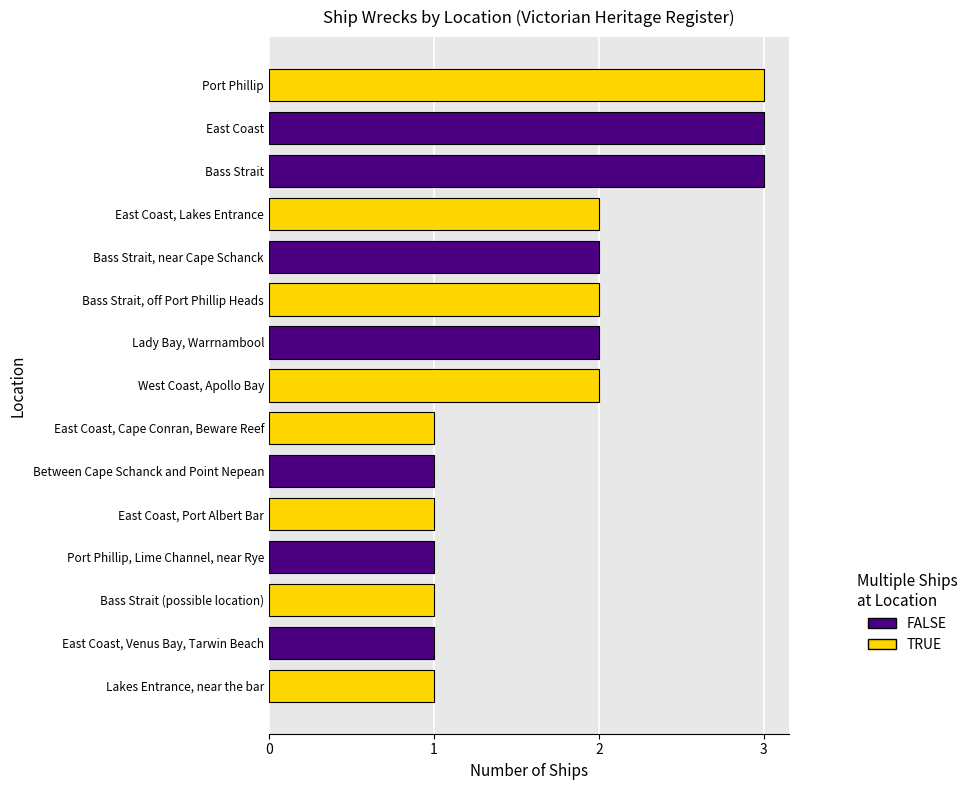

Approximately how many times larger is the value at East Coast compared to Lady Bay, Warrnambool?

1.5